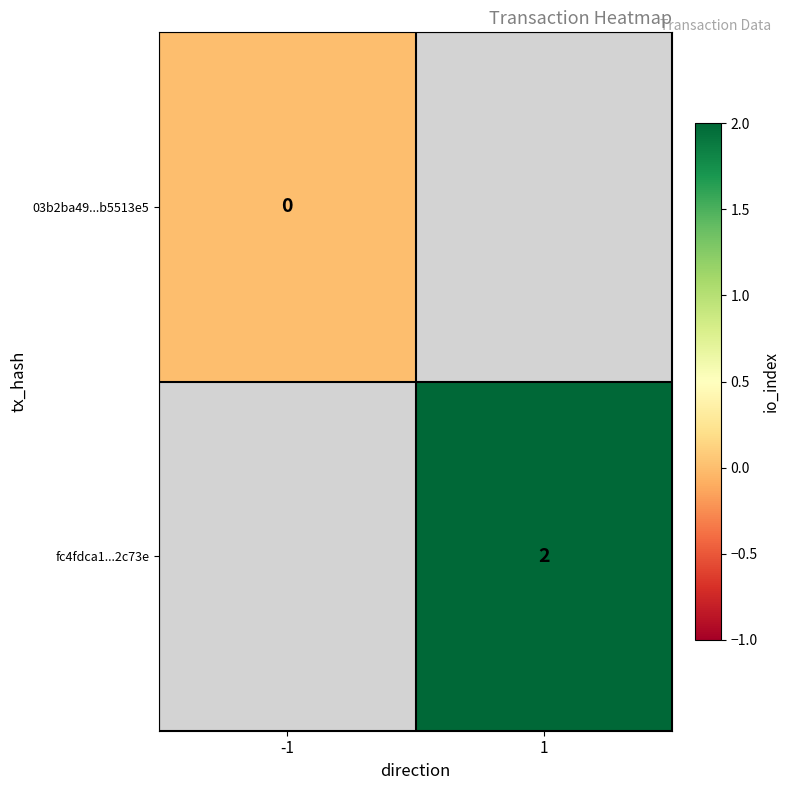

True or false: fc4fdca1...2c73e has a value of 1 at 1.

False